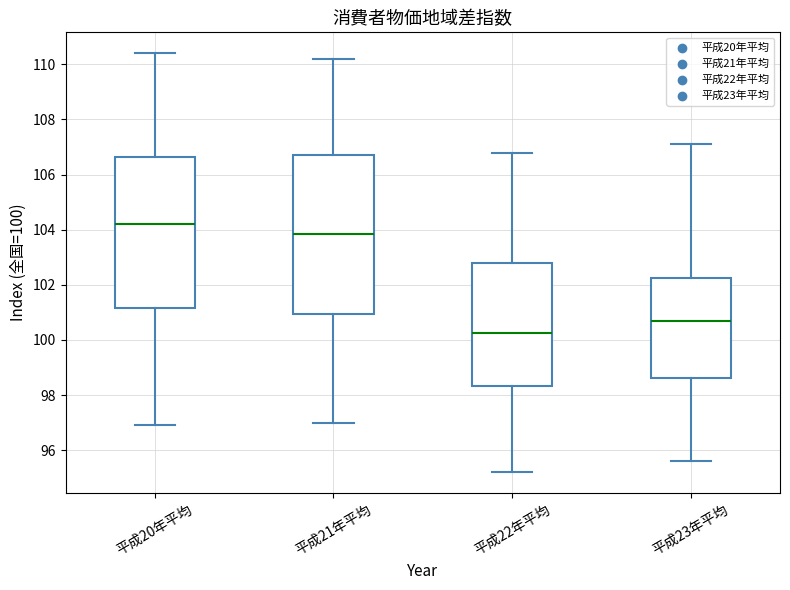

Reading left to right, transcribe this box plot: for each box, give where its median line is, the range the box spans, and where its two whiskers end, as read against the y-axis. The values are not printed on the chart, so give them approximately, as read against the axis.

平成20年平均: median 104.2, box 101.2 to 106.6, whiskers 97.0 to 110.4
平成21年平均: median 103.8, box 101.0 to 106.8, whiskers 97.0 to 110.2
平成22年平均: median 100.2, box 98.4 to 102.8, whiskers 95.2 to 106.8
平成23年平均: median 100.8, box 98.6 to 102.2, whiskers 95.6 to 107.2